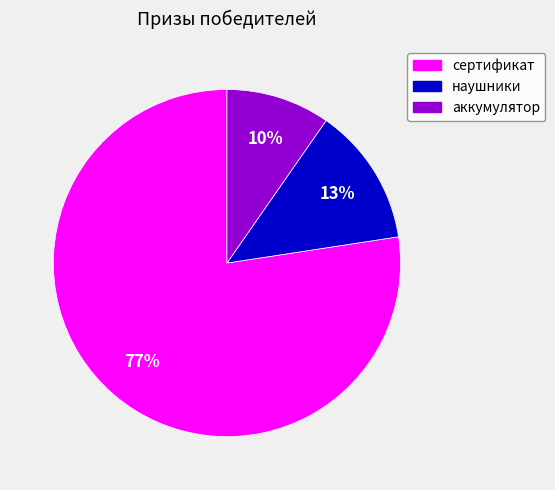

Between сертификат and наушники, which is larger?

сертификат